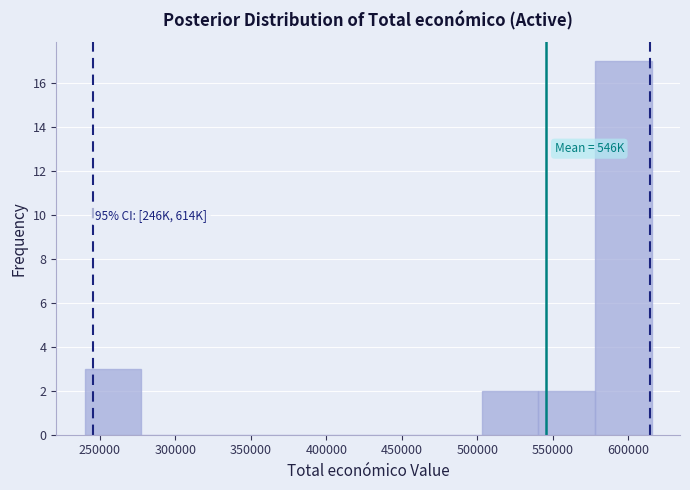

Which range on the x-axis has the tallest bar?

580000 to 615000